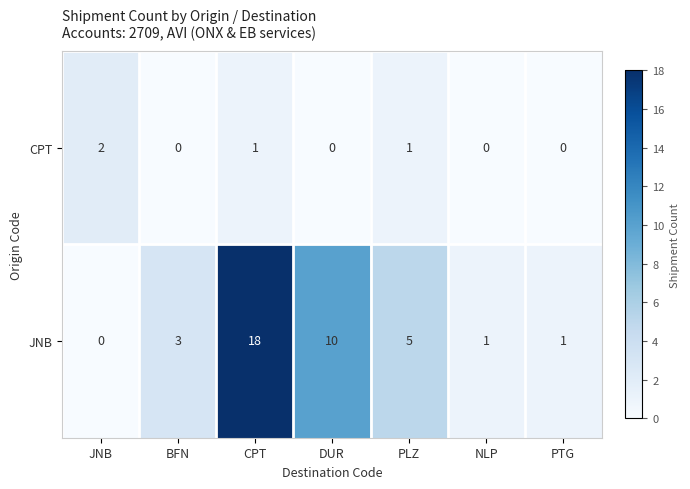

At how many categories does at least one series exceed 0?

7